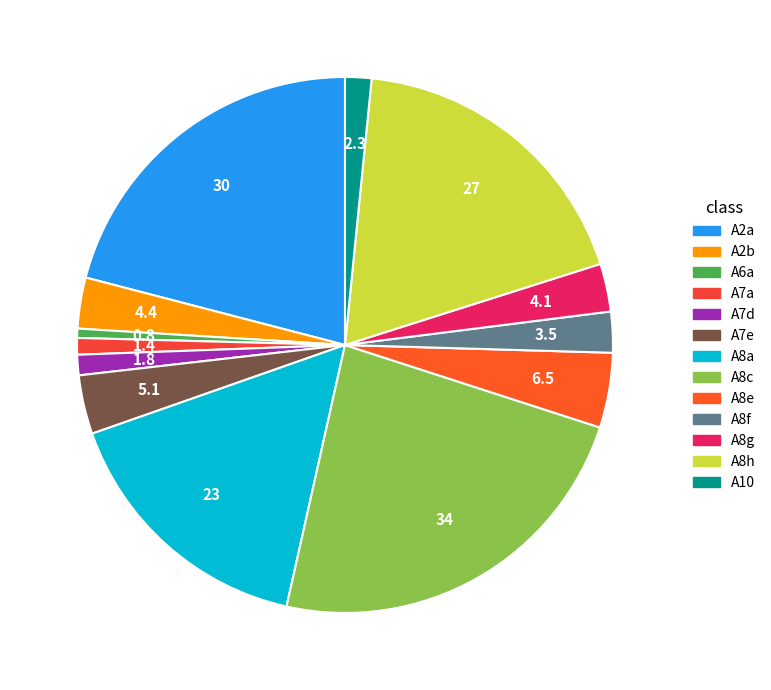

How many slices are in this pie chart?

13